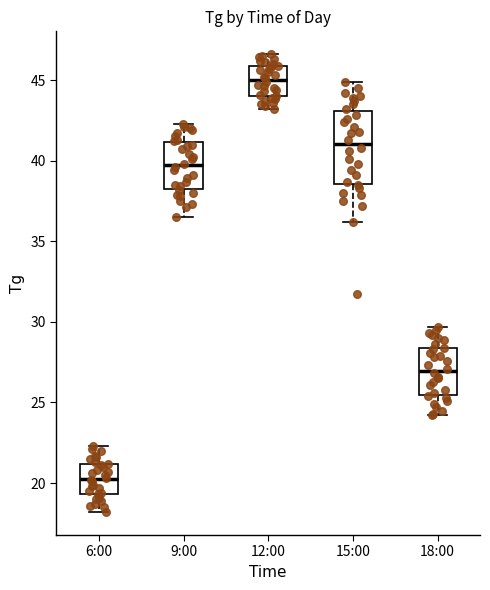

Reading left to right, read every box against the y-axis: the position of its median line, the range the box covers, and the ends of its whiskers. The values are not printed on the chart, so give them approximately, as read against the axis.

6:00: median 20.5, box 19.5 to 21.0, whiskers 18.0 to 22.5
9:00: median 39.5, box 38.5 to 41.0, whiskers 36.5 to 42.5
12:00: median 45.0, box 44.0 to 46.0, whiskers 43.0 to 46.5
15:00: median 41.0, box 38.5 to 43.0, whiskers 36.0 to 45.0
18:00: median 27.0, box 25.5 to 28.5, whiskers 24.0 to 29.5